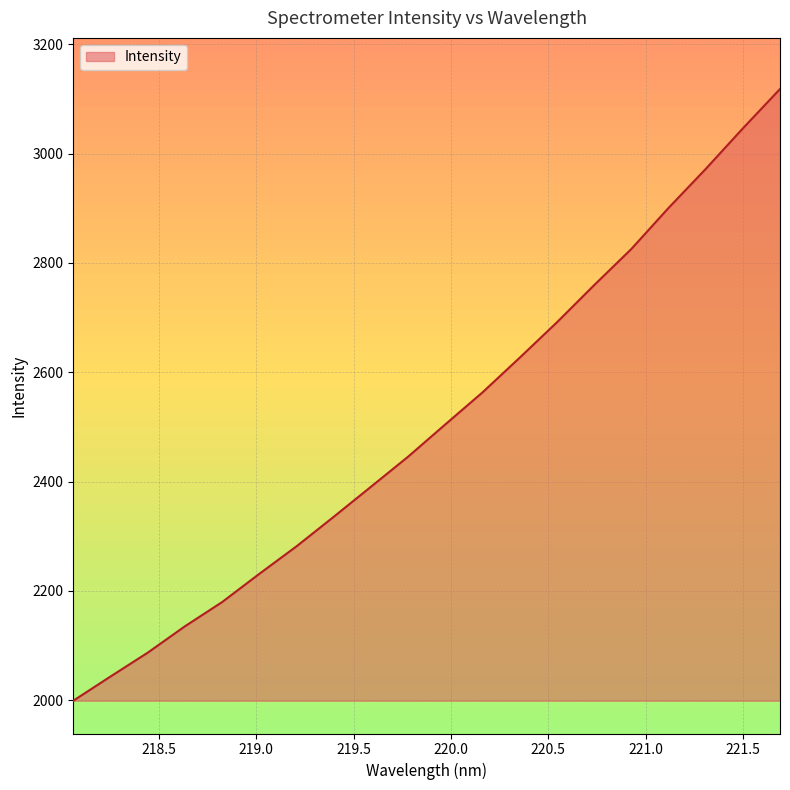

What is the greatest value displayed?

3118.0